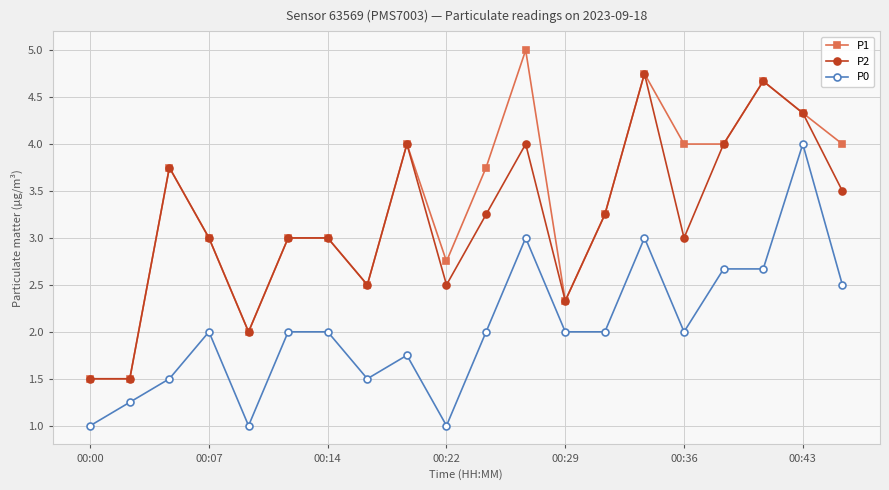

Which series has the widest spread of values?

P1